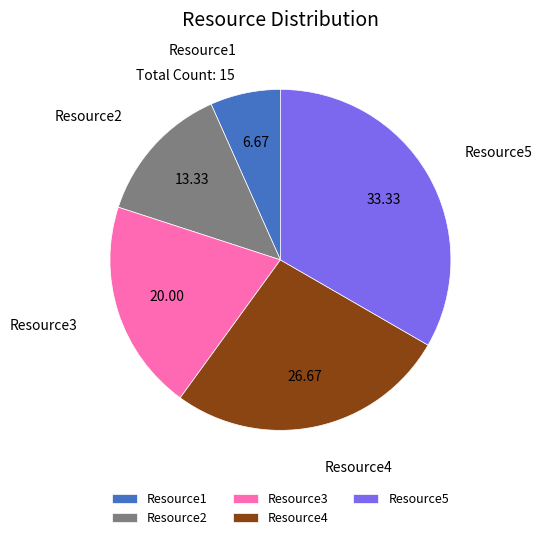

Rank the categories by value from highest to lowest.

Resource5, Resource4, Resource3, Resource2, Resource1